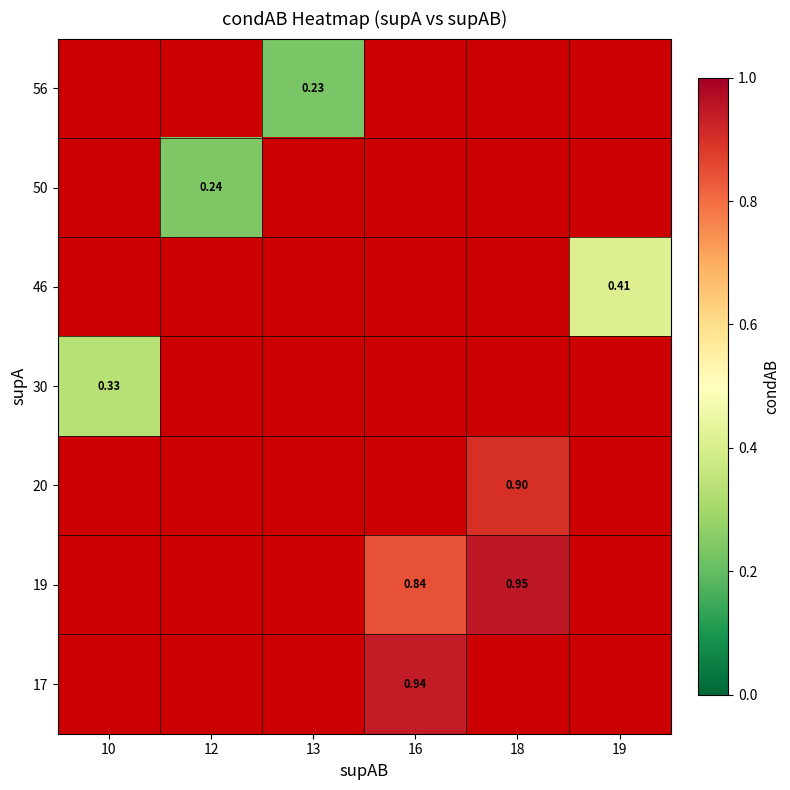

Count the number of categories in the chart.

6